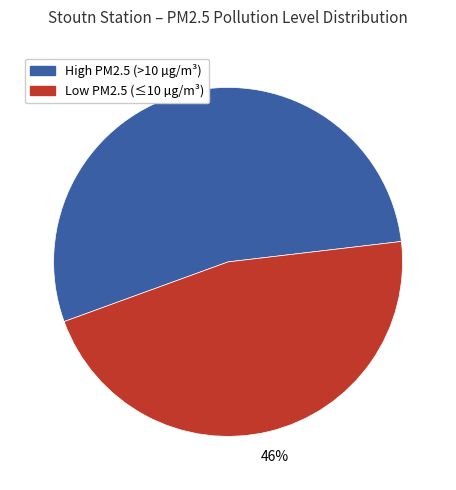

Does any single category account for the majority?

Yes